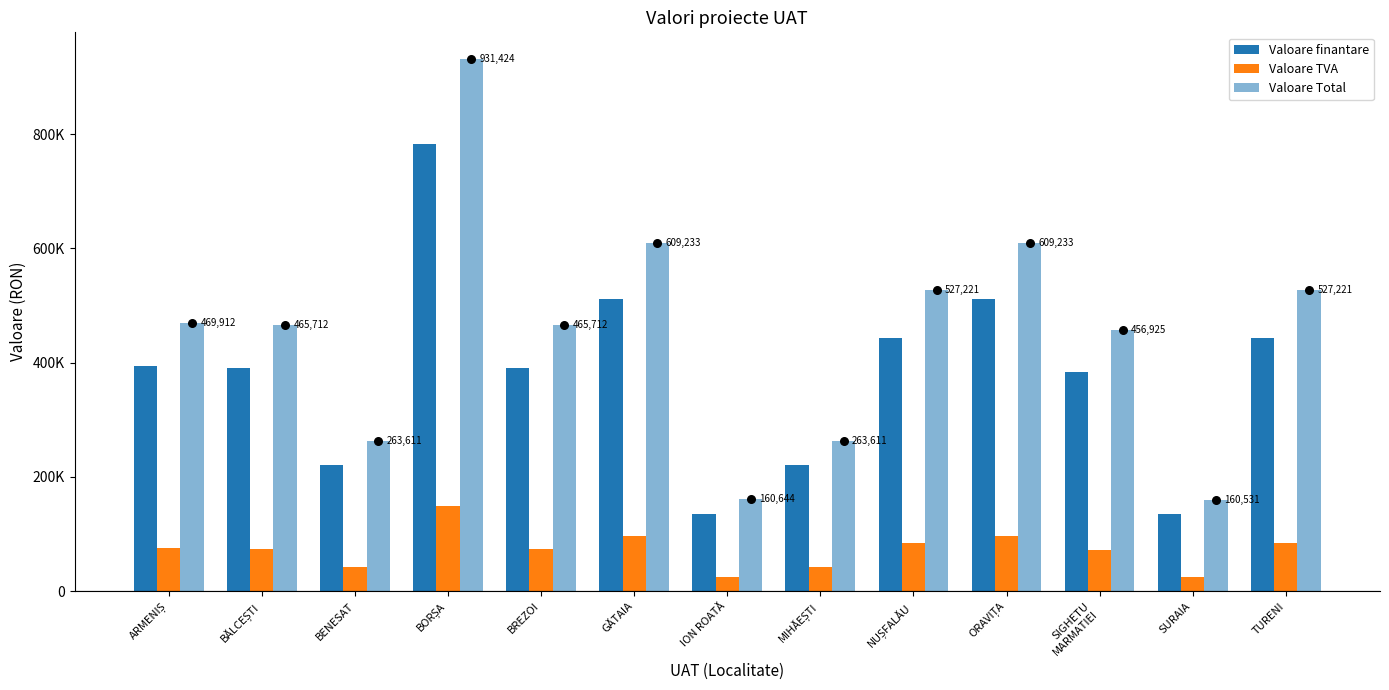

What are all the series names shown in the legend?

Valoare finantare, Valoare TVA, Valoare Total